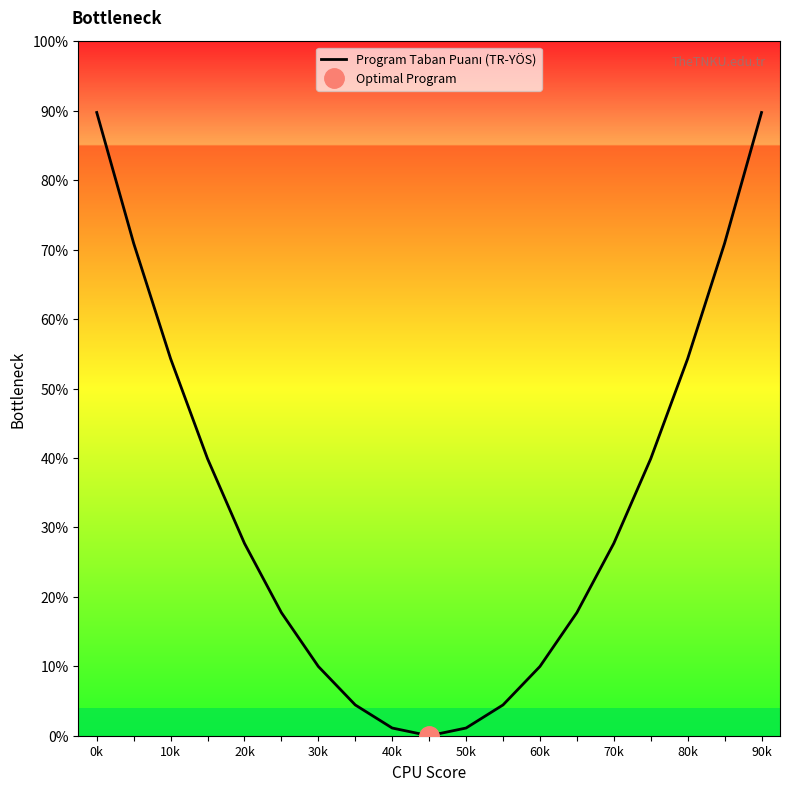

What is the sum of all values?

631.6